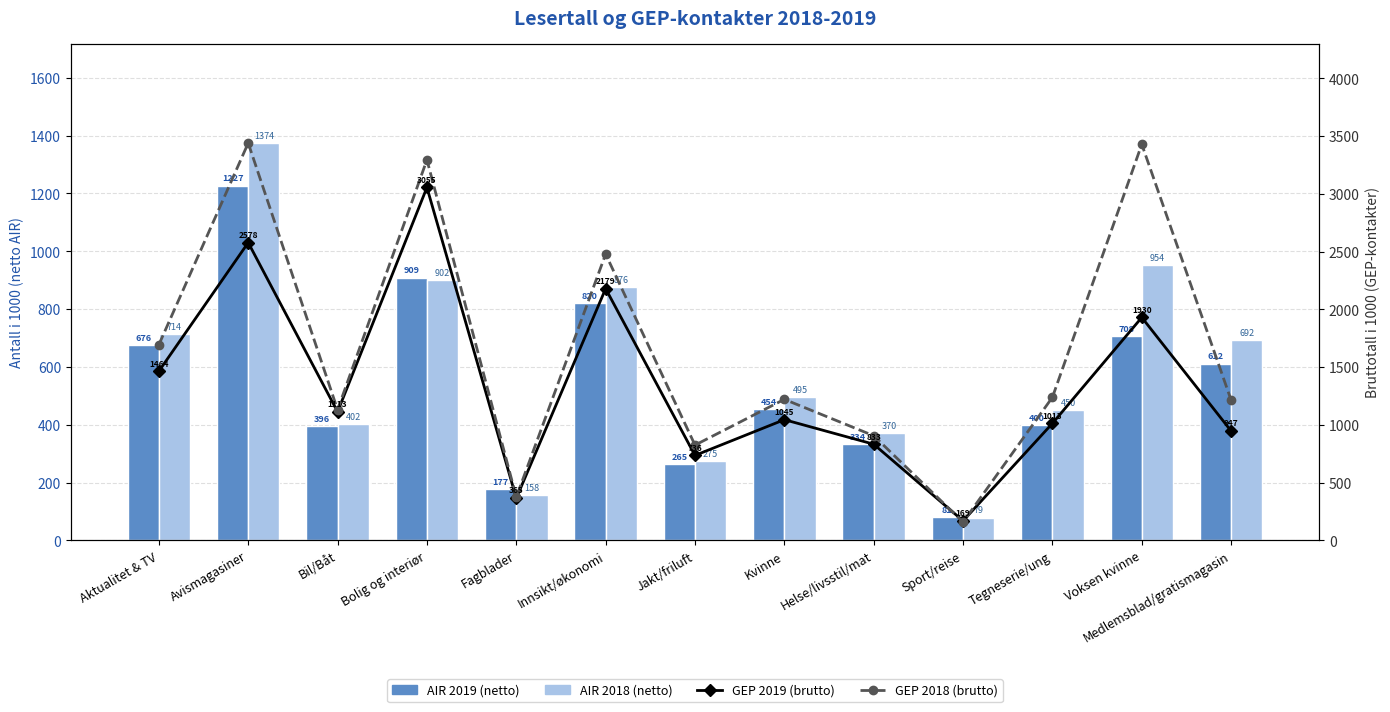

Which category has the lowest value across all series?

Sport/reise